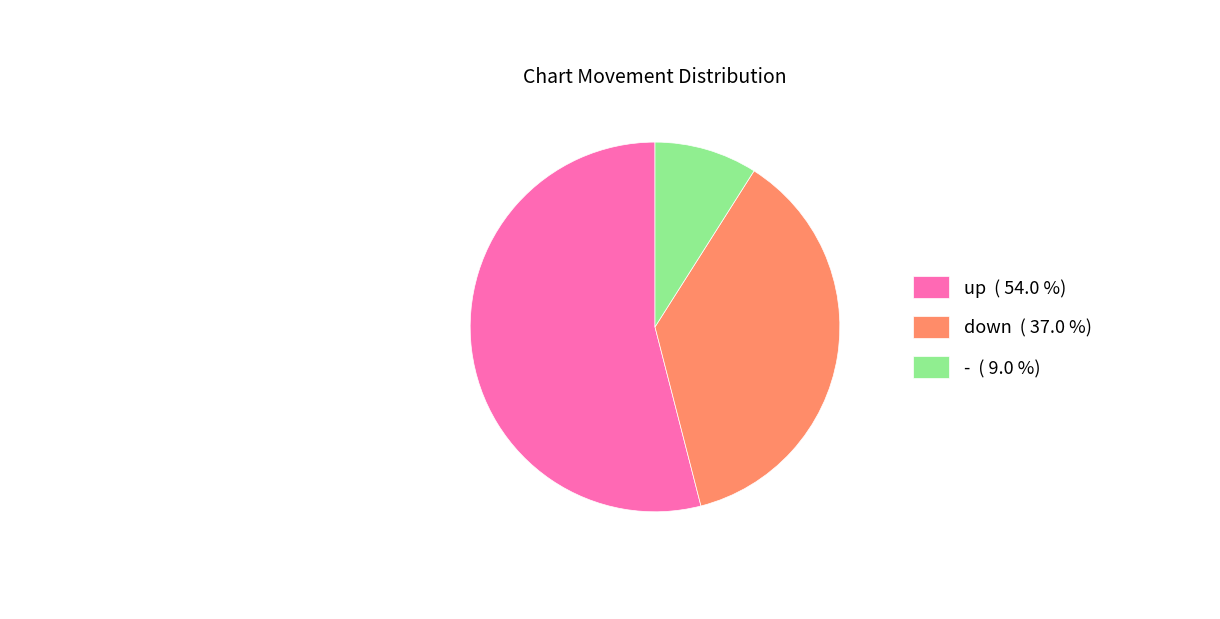

How many slices are in this pie chart?

3